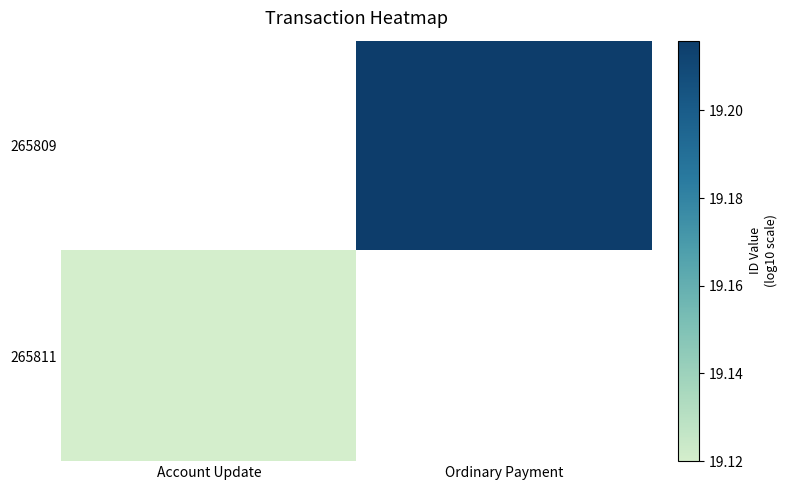

The 265811 series shows 4.0 at Account Update. True or false?

False